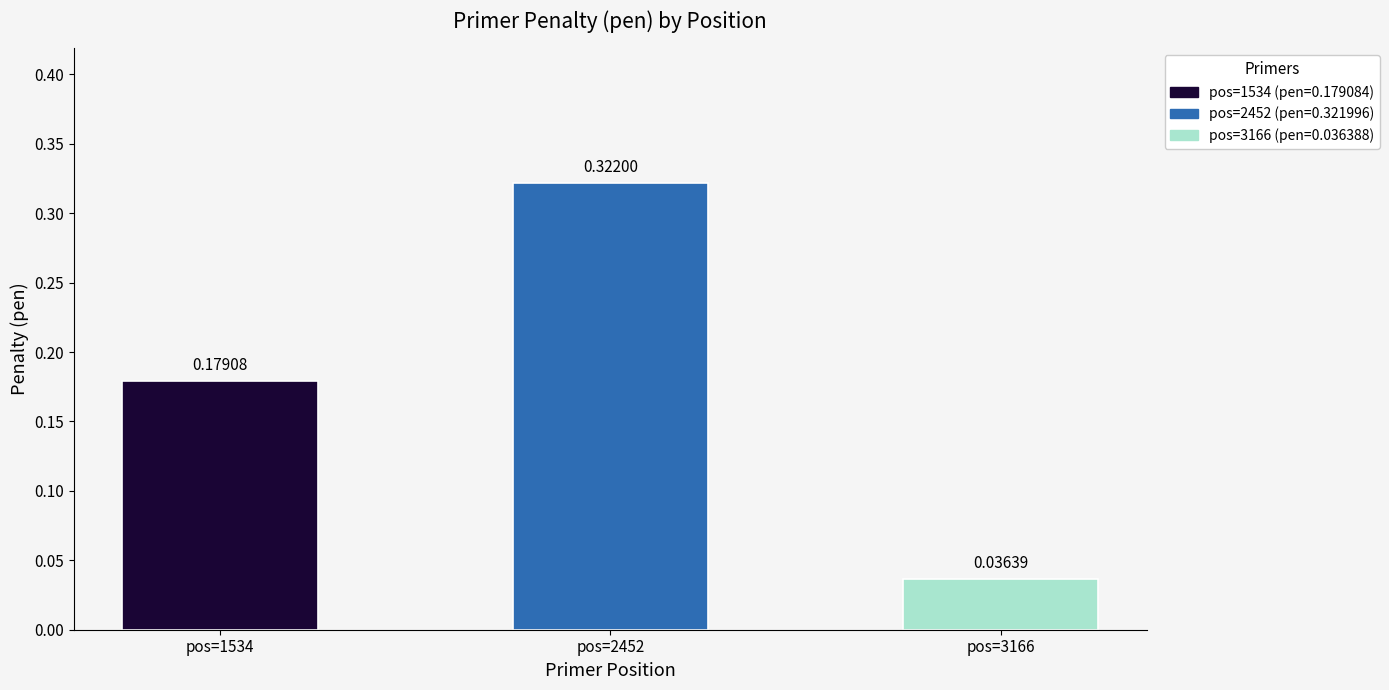

List the labels in order of value, largest first.

pos=2452, pos=1534, pos=3166